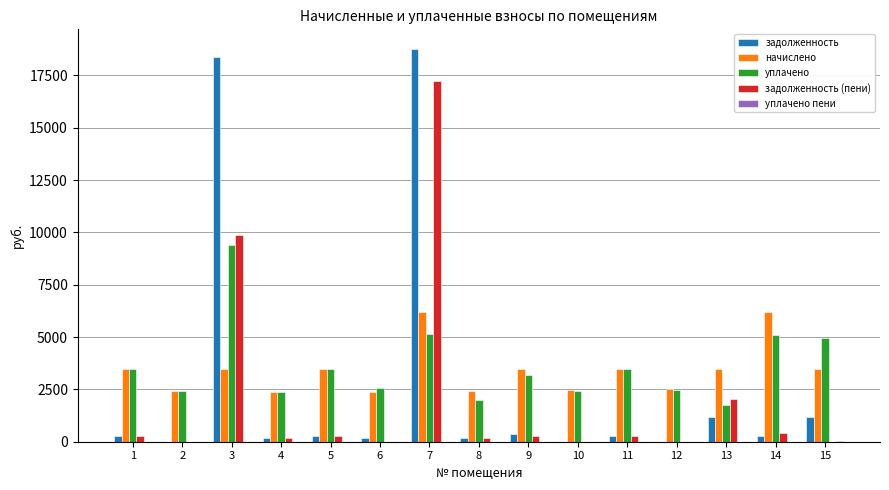

What is the sum of the уплачено values at 6 and 8?

4588.2